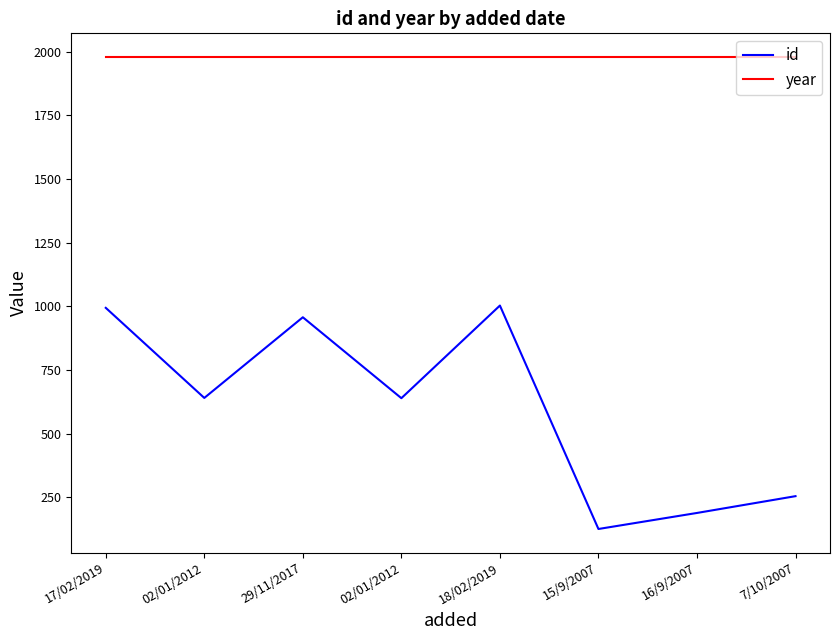

Reading left to right, list all the values displayed in this chart.

id: 17/02/2019=994	02/01/2012=640	29/11/2017=957	02/01/2012=639	18/02/2019=1003	15/9/2007=125	16/9/2007=188	7/10/2007=254
year: 17/02/2019=1980	02/01/2012=1980	29/11/2017=1980	02/01/2012=1980	18/02/2019=1980	15/9/2007=1980	16/9/2007=1980	7/10/2007=1980